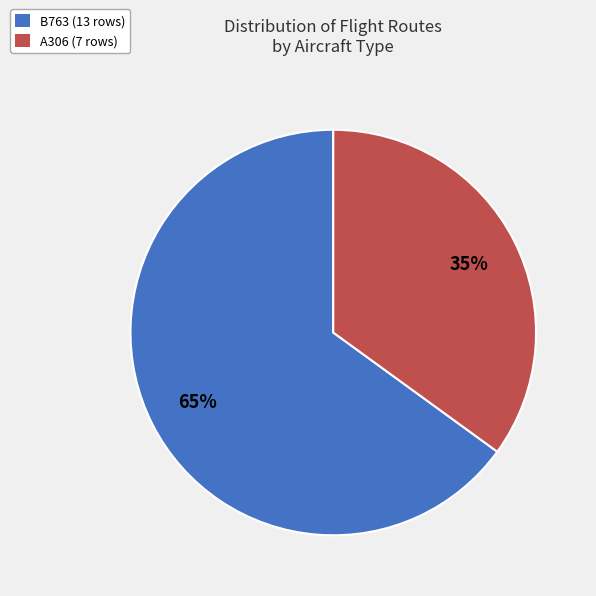

Which category has the biggest portion of the pie?

B763